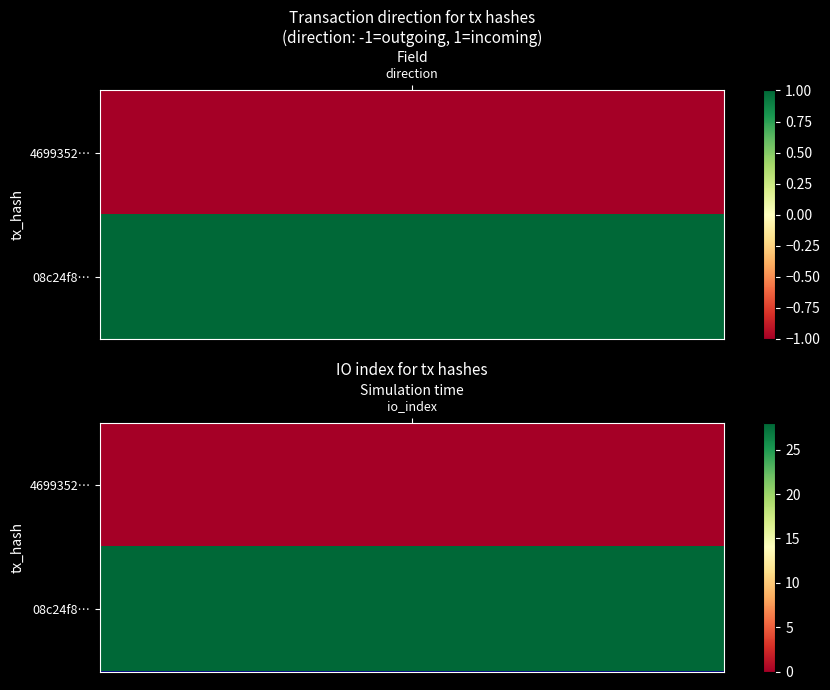

What is the total value across all series at 1?

28